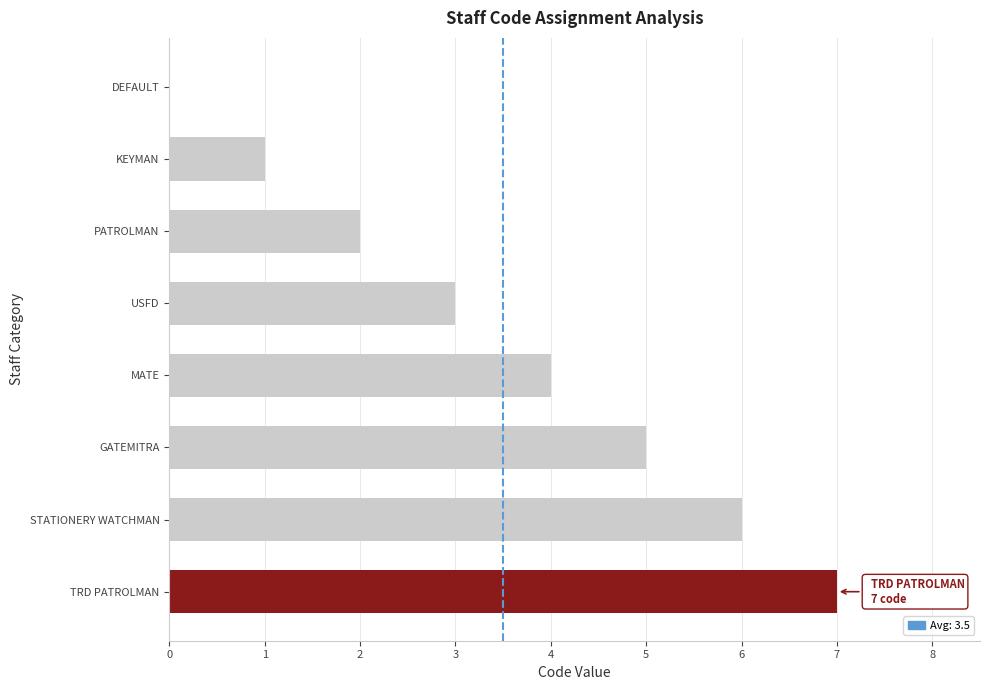

Which has a higher value, GATEMITRA or MATE?

GATEMITRA